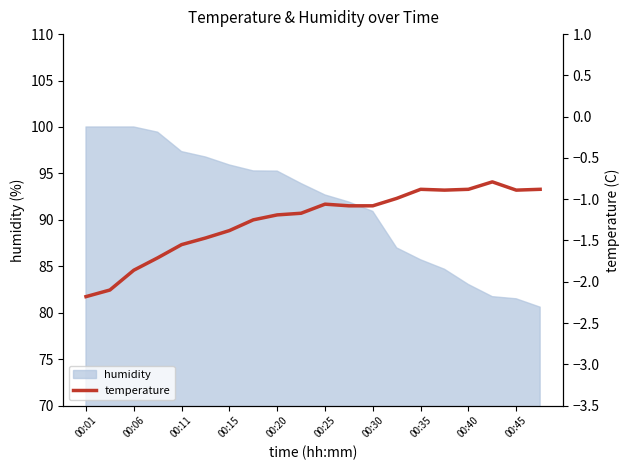

Where is the data nearest to the value -1?

13